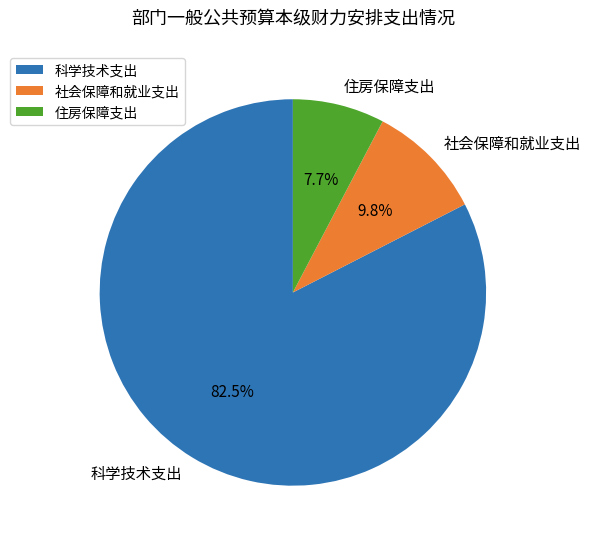

Which slice is the largest?

科学技术支出